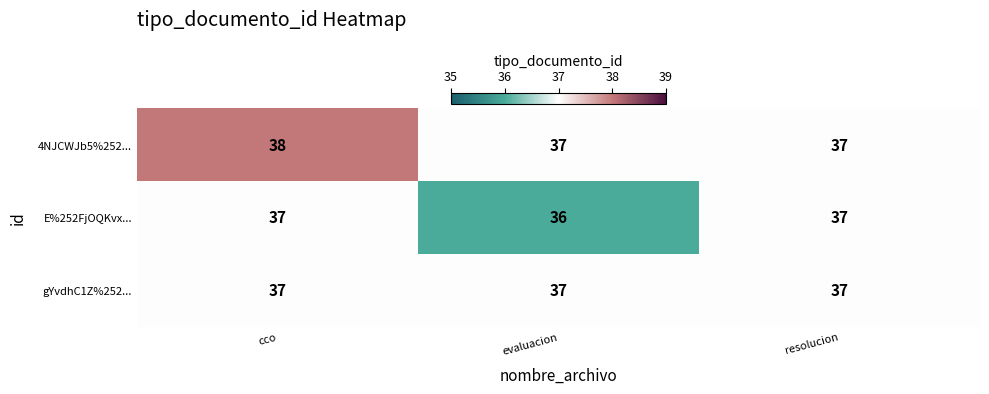

Which series changed the most between evaluacion and resolucion?

E%252FjOQKvx...